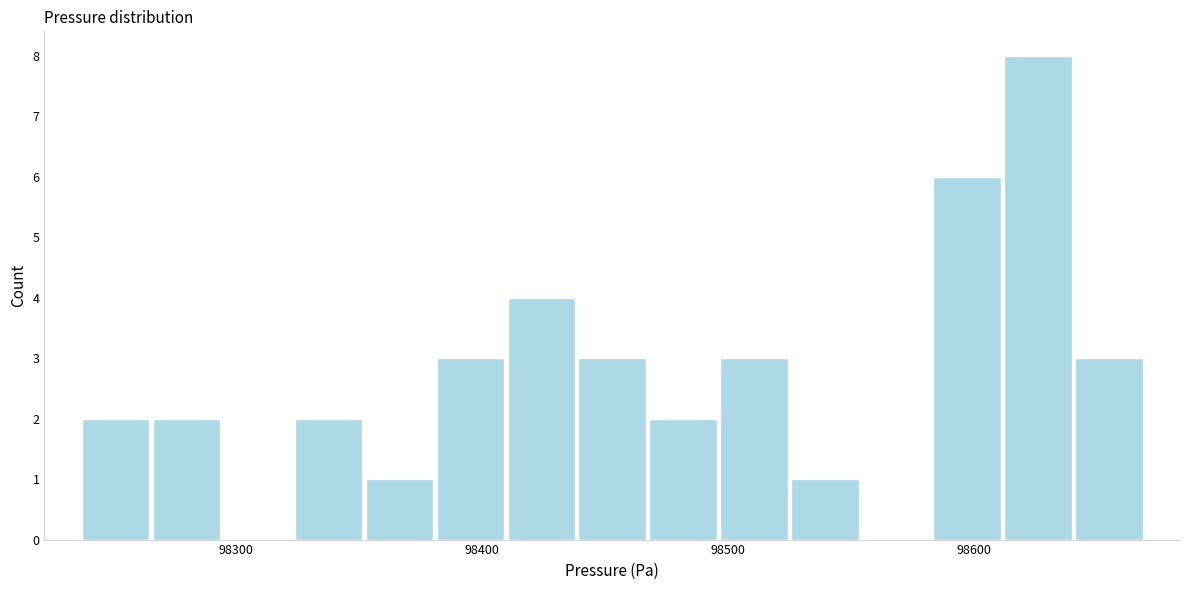

Around what value on the x-axis is the tallest bar? Give the approximate position of its centre, as read against the axis.

98630